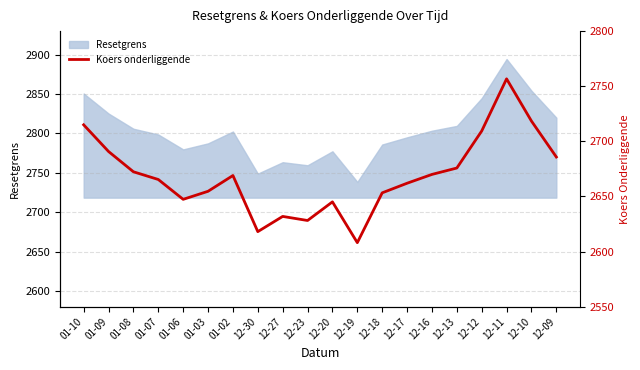

The value at 01-03 is 2654.7. True or false?

True